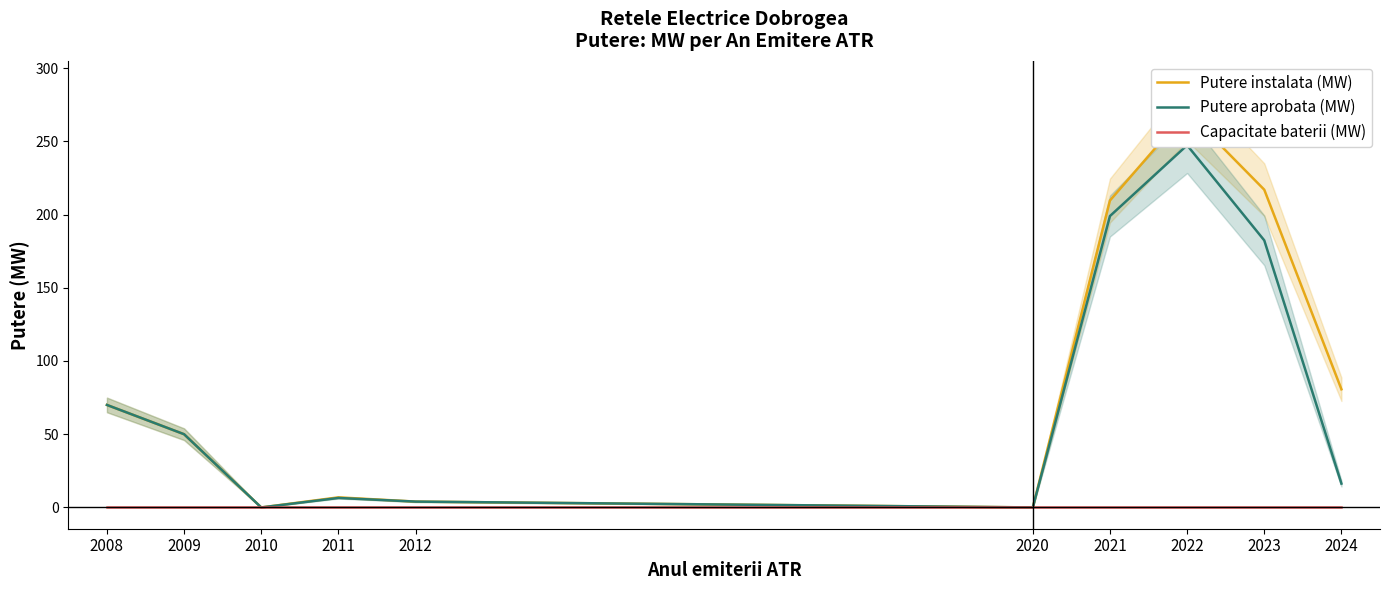

Reading left to right, what are all the values shown in this chart?

Putere instalata (MW): 70.0	50.0	0.0	6.9	4.0	0.0	209.6	270.4	217.0	80.7
Putere aprobata (MW): 70.0	50.0	0.0	6.5	4.0	0.0	199.0	247.3	182.4	16.3
Capacitate baterii (MW): 0.0	0.0	0.0	0.0	0.0	0.0	0.0	0.0	0.0	0.0